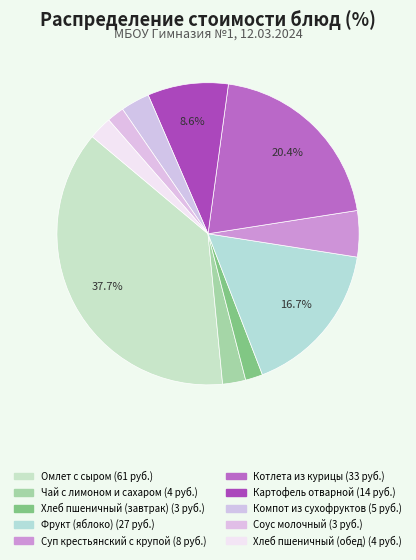

What is the ratio of the value at Чай с лимоном и сахаром to the value at Хлеб пшеничный (обед)?

1.0